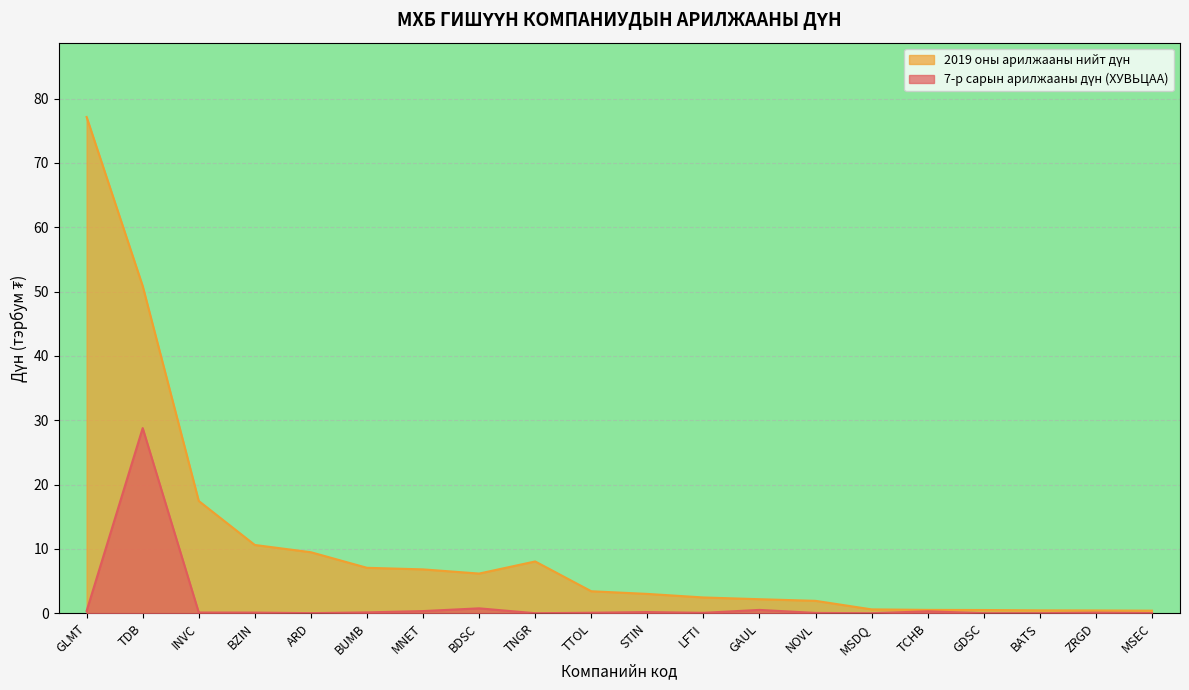

In 2019 оны арилжааны нийт дүн, how many points are lower than both neighbors (excluding endpoints)?

1